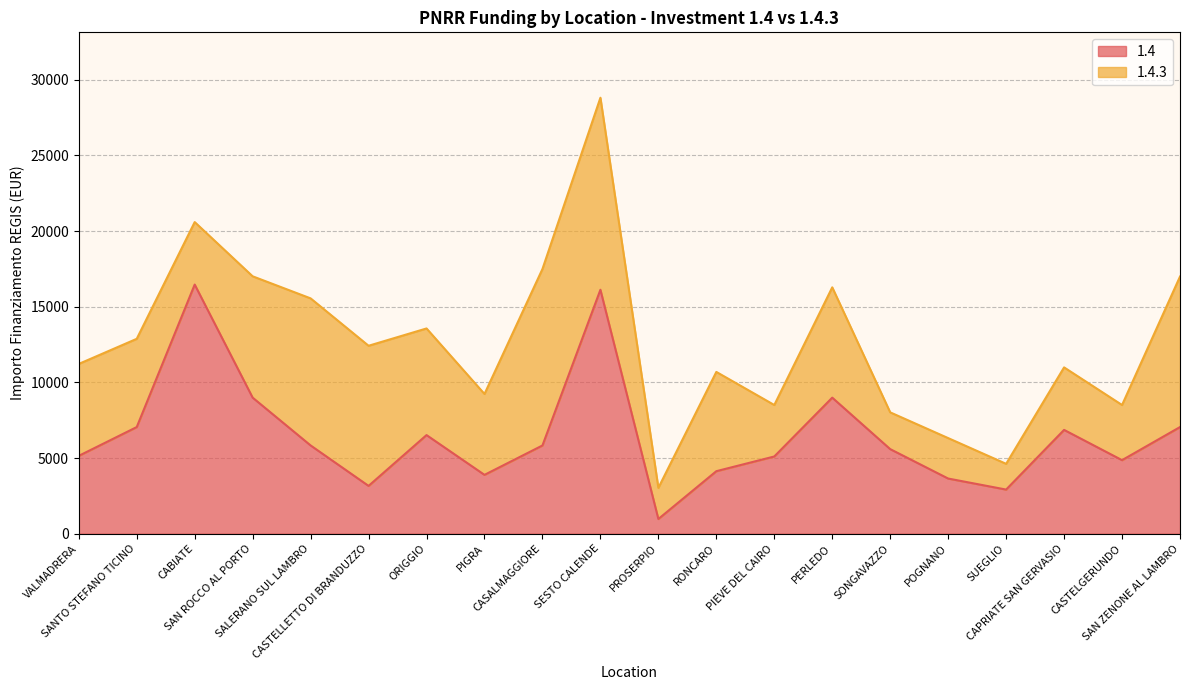

How many lines are shown in the chart?

2